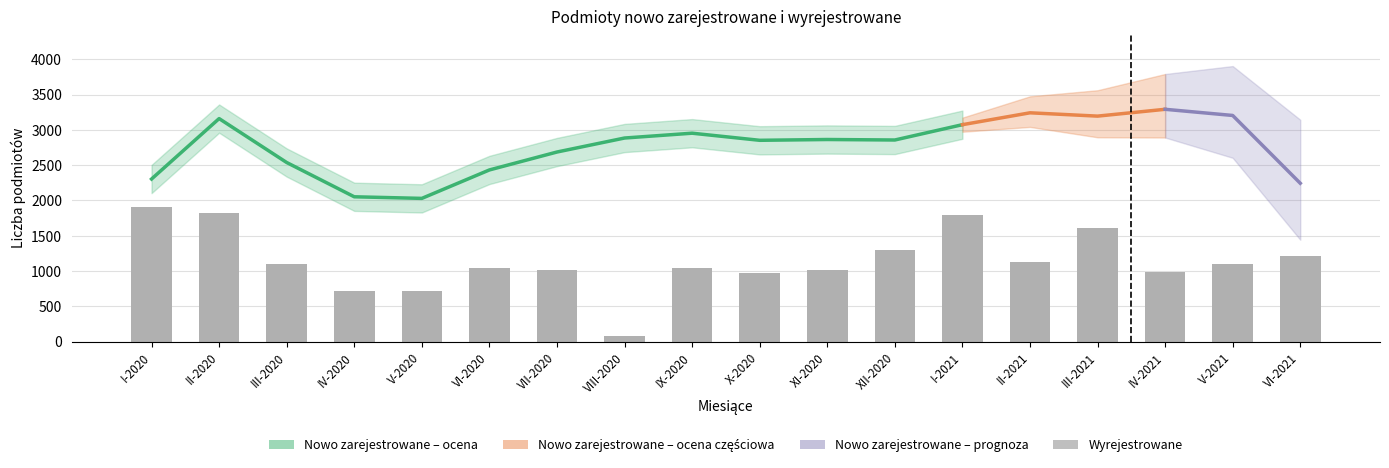

Rank the categories by value from highest to lowest.

I-2020, II-2020, I-2021, III-2021, XII-2020, VI-2021, II-2021, III-2020, V-2021, IX-2020, VI-2020, XI-2020, VII-2020, IV-2021, X-2020, IV-2020, V-2020, VIII-2020